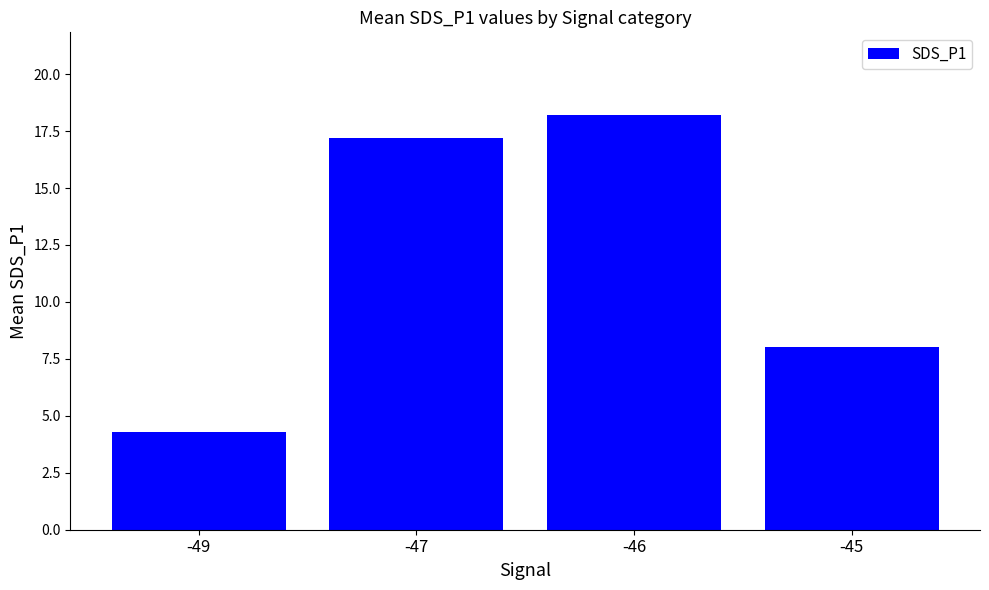

What is the approximate value at -49?

4.3